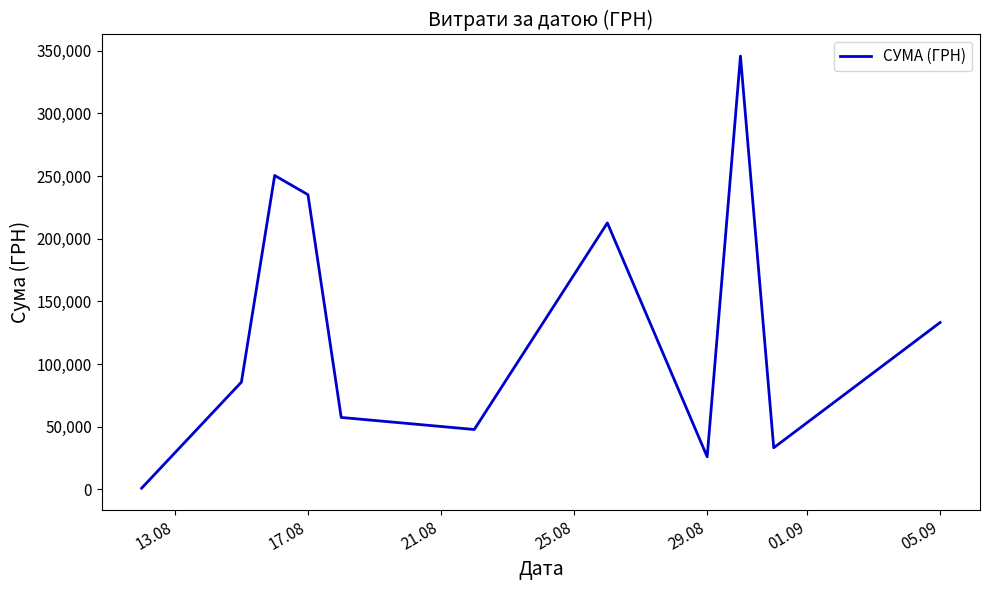

Does the chart display data point markers on the line(s)?

No